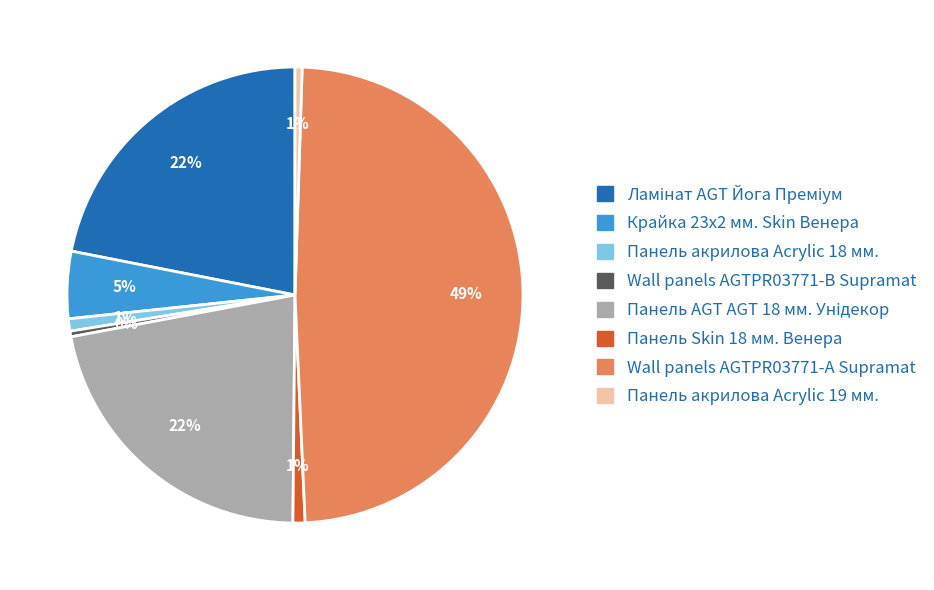

To the nearest percent, what is the average slice percentage?

12%